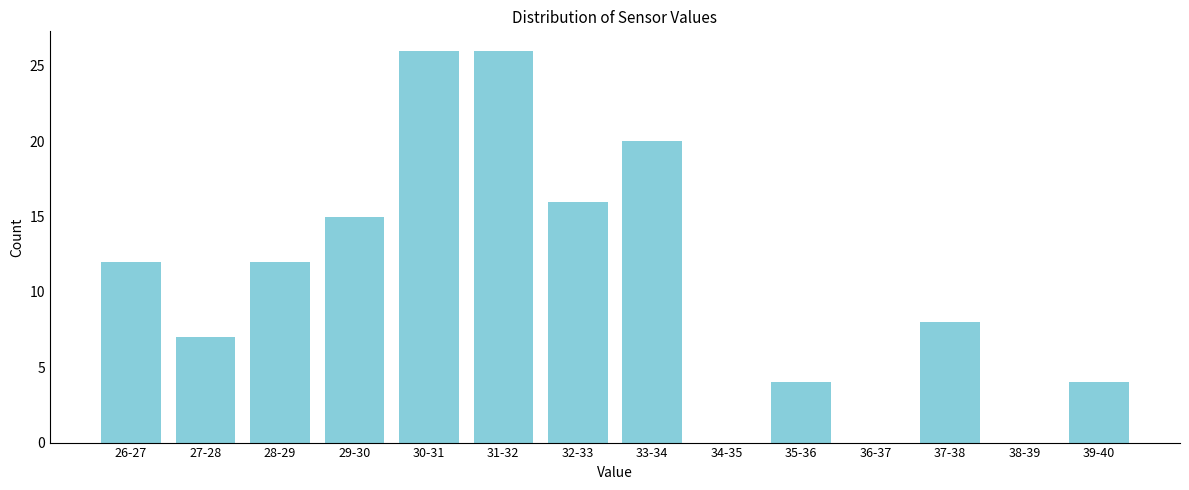

Reading left to right, list all the values displayed in this chart.

26-27=12	27-28=7	28-29=12	29-30=15	30-31=26	31-32=26	32-33=16	33-34=20	34-35=0	35-36=4	36-37=0	37-38=8	38-39=0	39-40=4